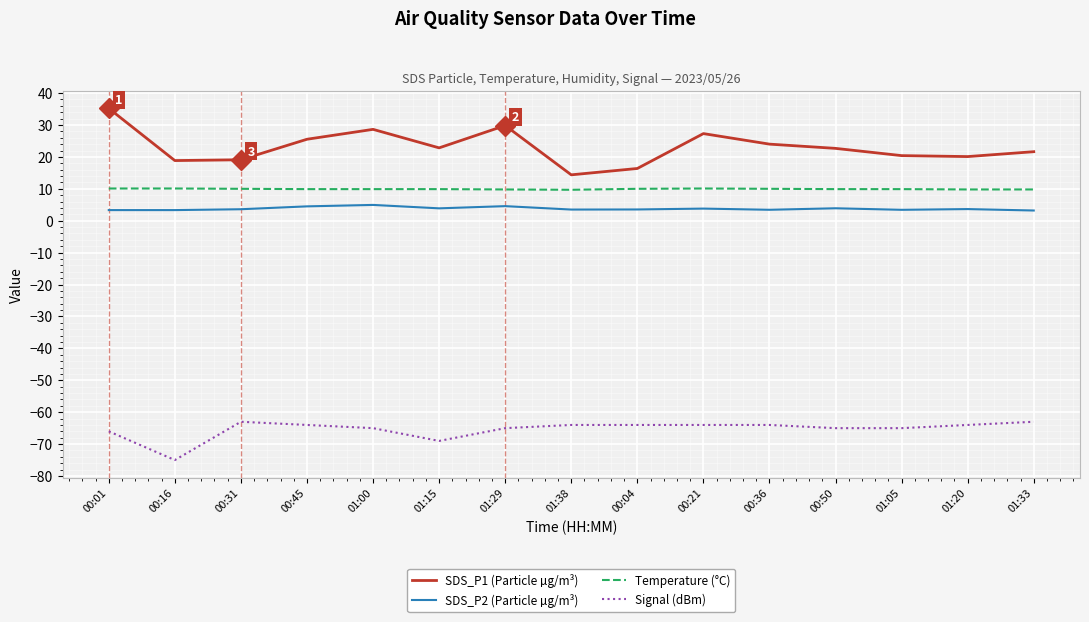

The value of Temperature (°C) at 00:45 is 5.2. True or false?

False